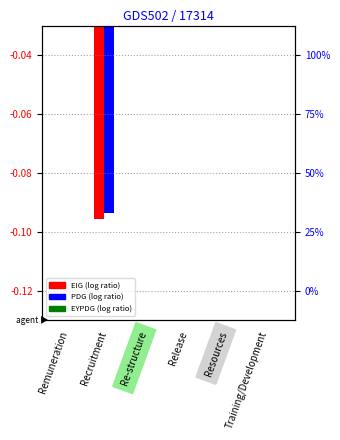

Which series changed the most between Remuneration and Resources?

PDG